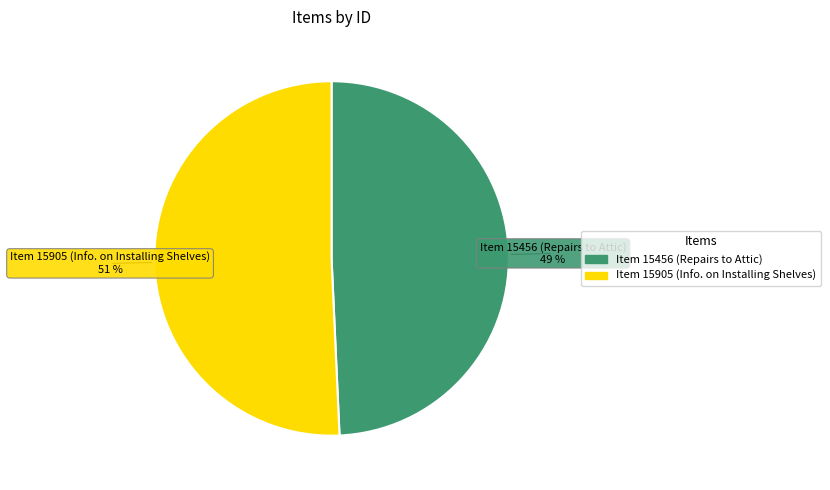

To the nearest percent, what percentage of the pie is Item 15456 (Repairs to Attic)?

49%